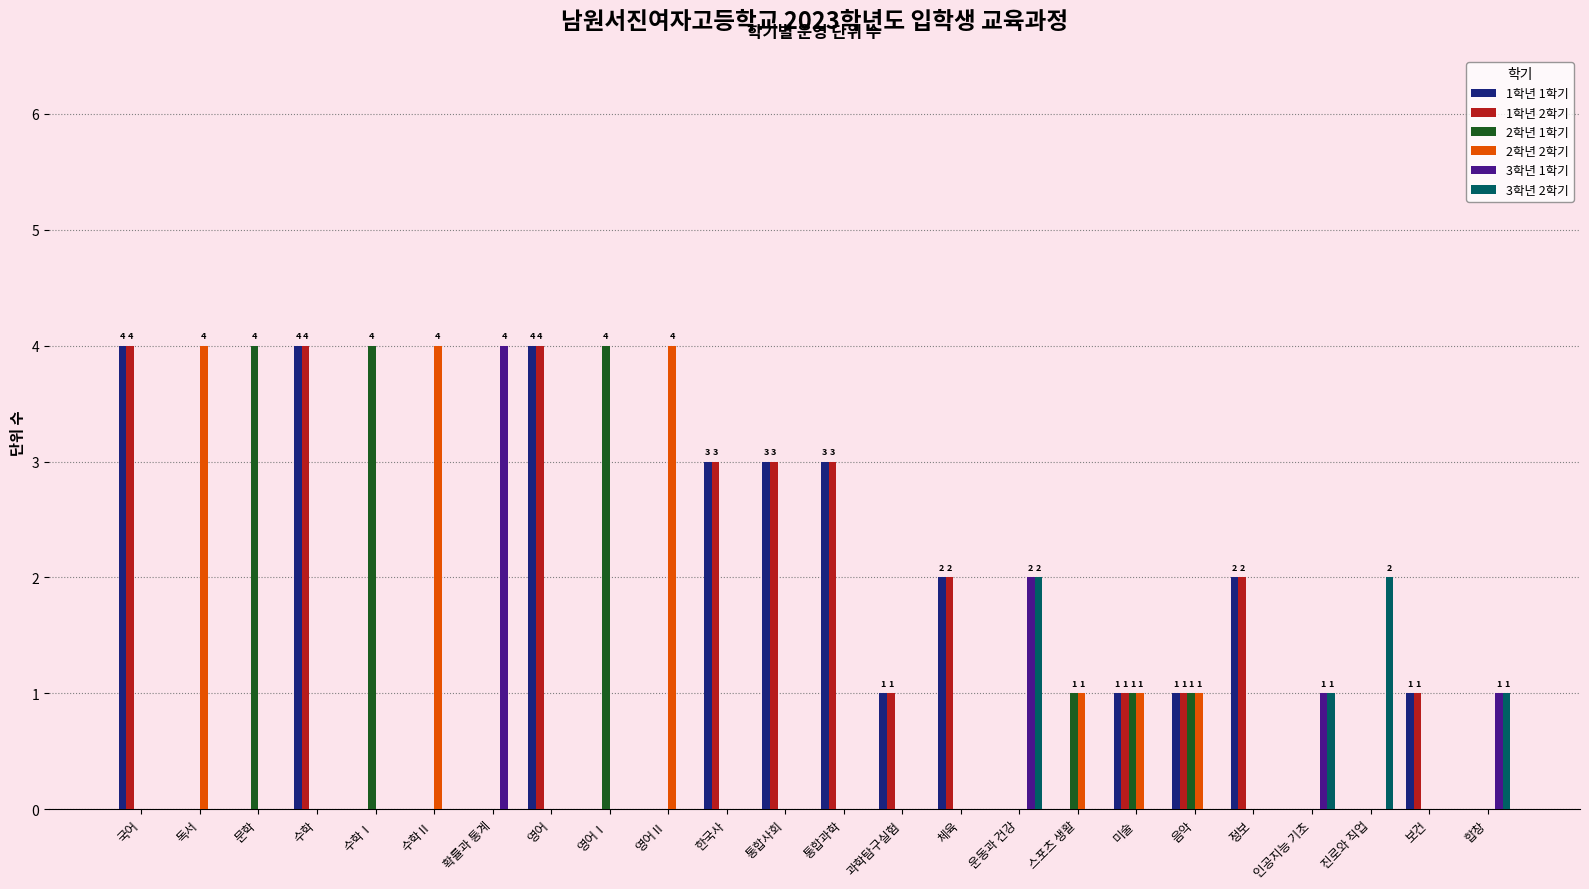

Count the 1학년 1학기 values in the range 0 to 3.

21